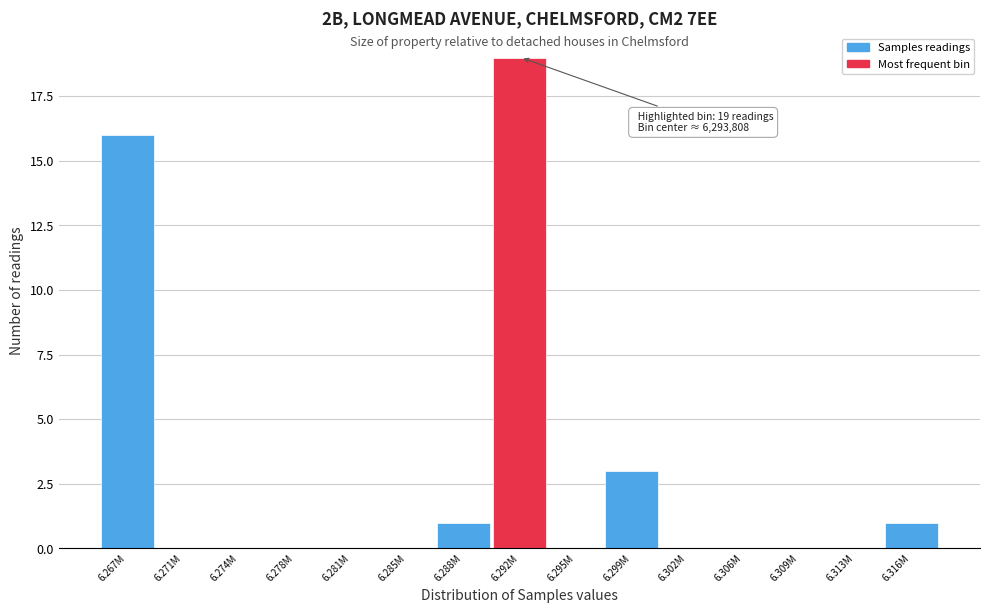

Reading right to left, list all the values displayed in this chart.

6.316M=1	6.313M=0	6.309M=0	6.306M=0	6.302M=0	6.299M=3	6.295M=0	6.292M=19	6.288M=1	6.285M=0	6.281M=0	6.278M=0	6.274M=0	6.271M=0	6.267M=16